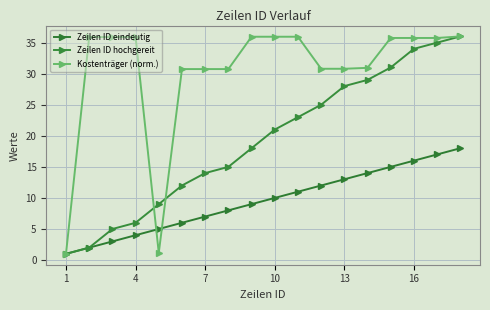

Which category has the highest value in the Kostenträger (norm.) series?

17